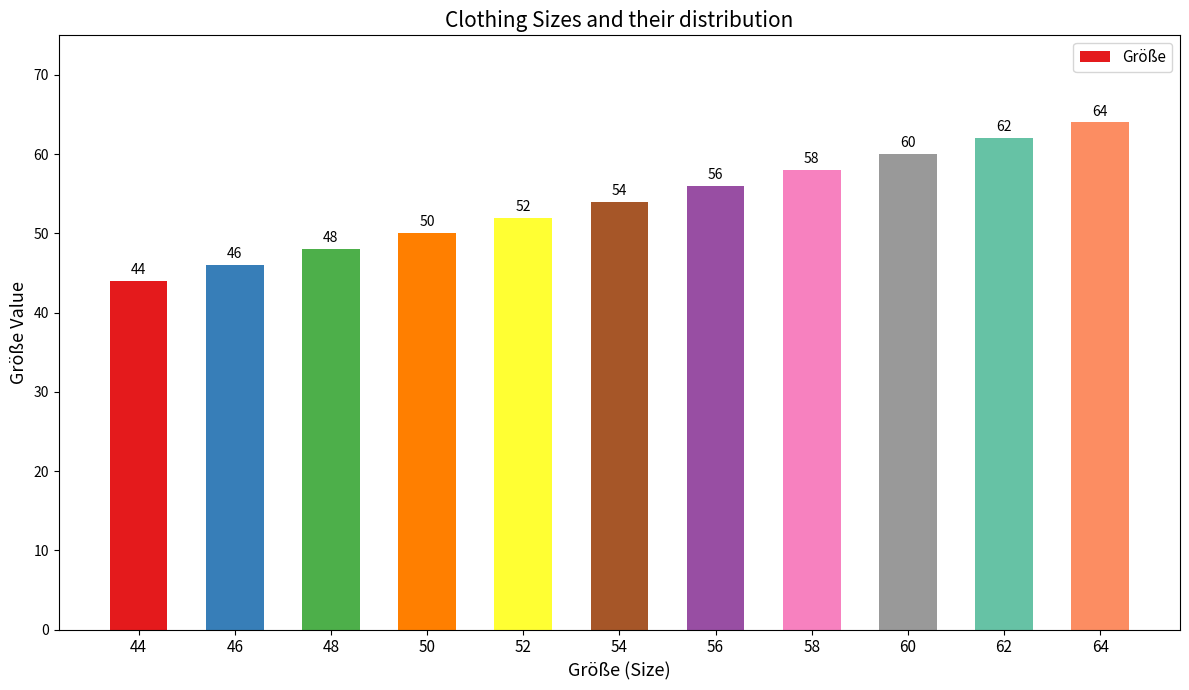

Rank the categories by value from lowest to highest.

44, 46, 48, 50, 52, 54, 56, 58, 60, 62, 64